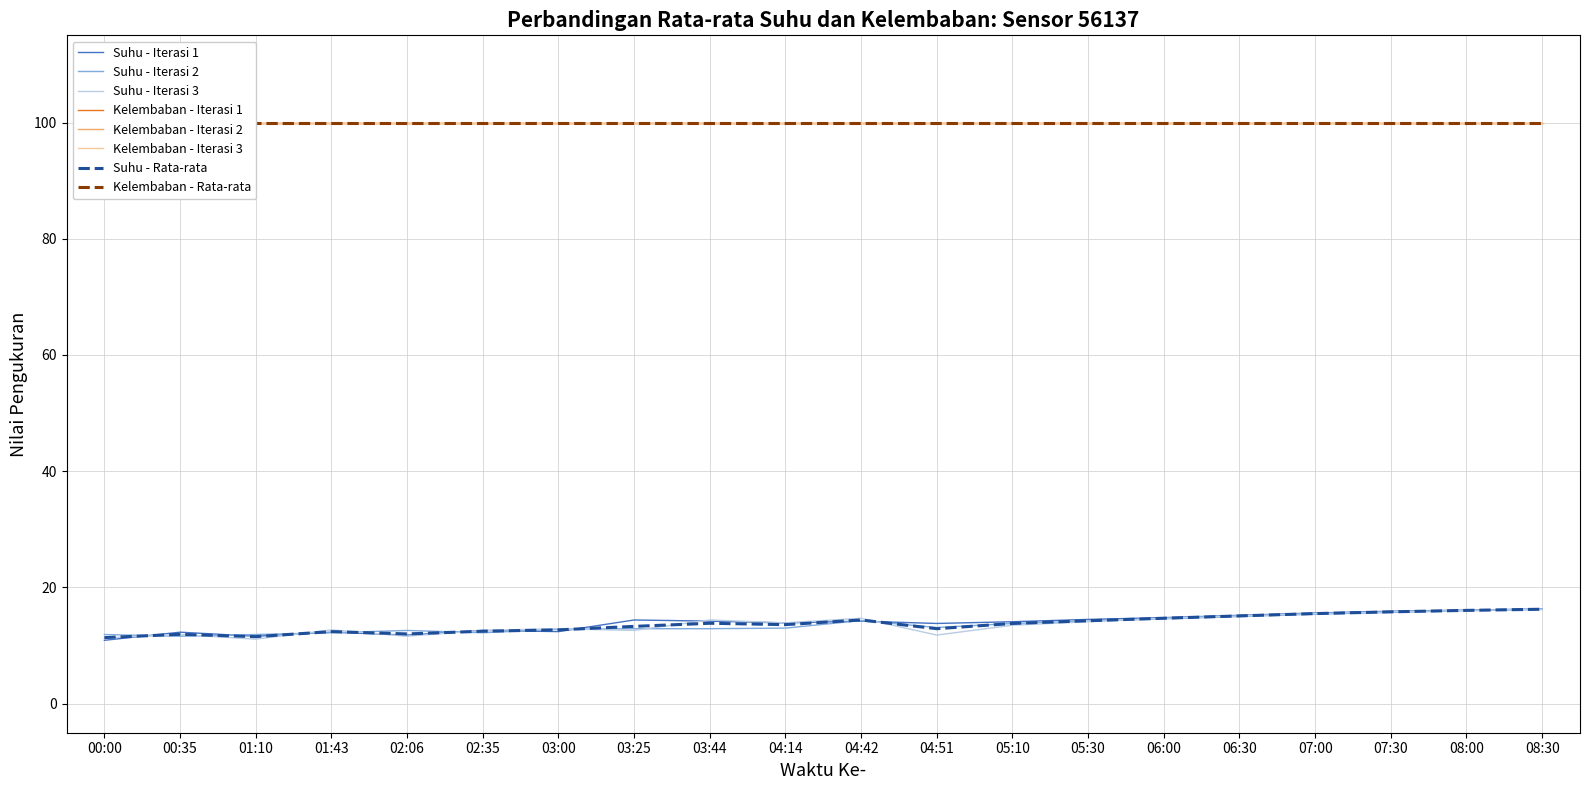

Is this an area chart (filled region under the line)?

No